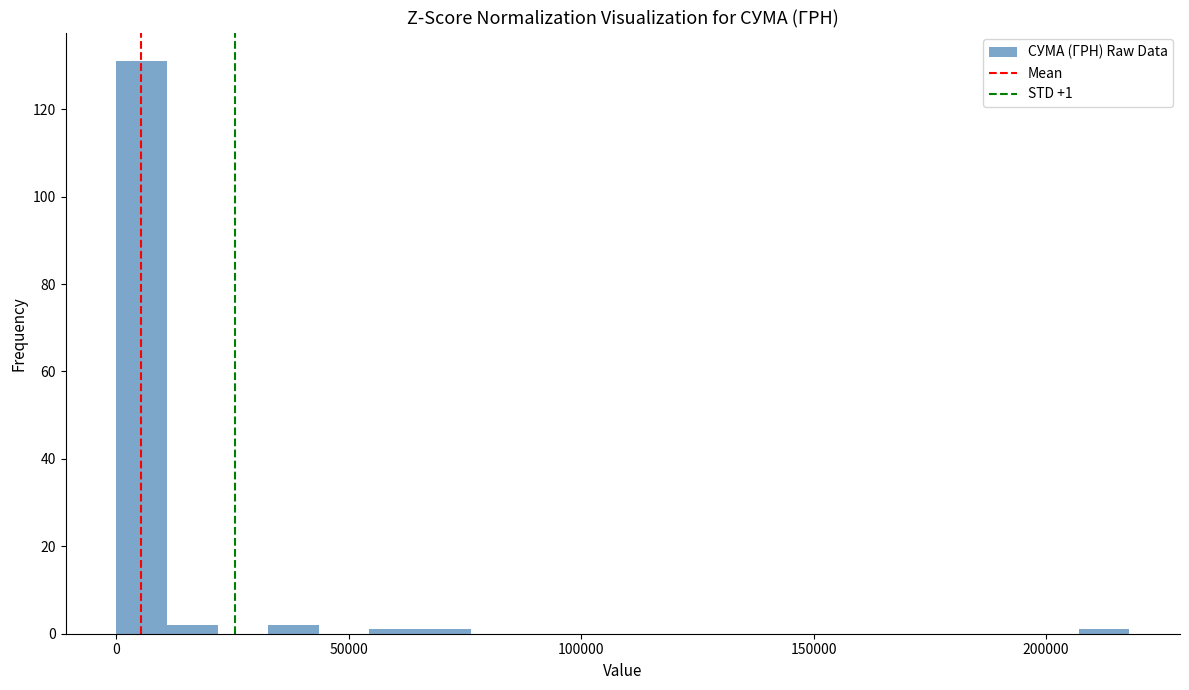

Read against the x-axis, roughly where is the centre of the tallest bar?

5000